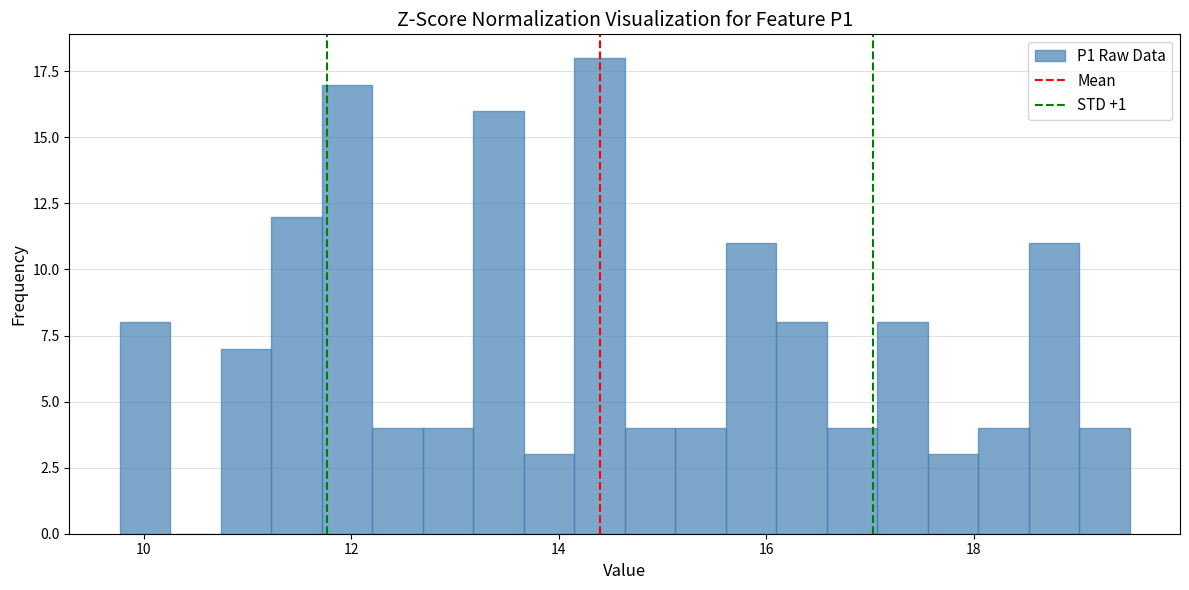

Around what value on the x-axis is the tallest bar? Give the approximate position of its centre, as read against the axis.

14.4